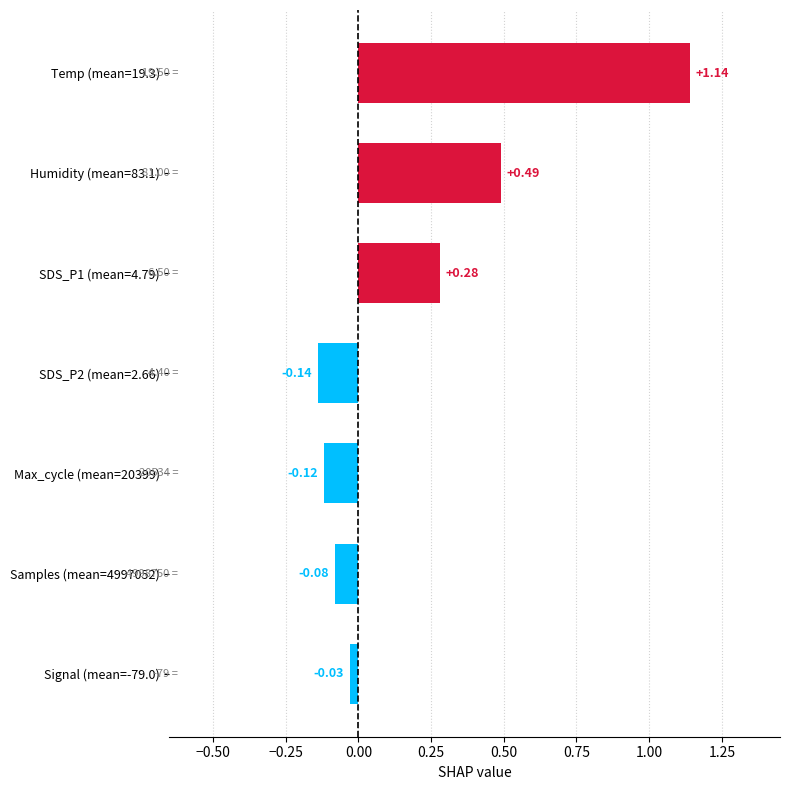

Which has a higher value, Humidity (mean=83.1) or Temp (mean=19.3)?

Temp (mean=19.3)